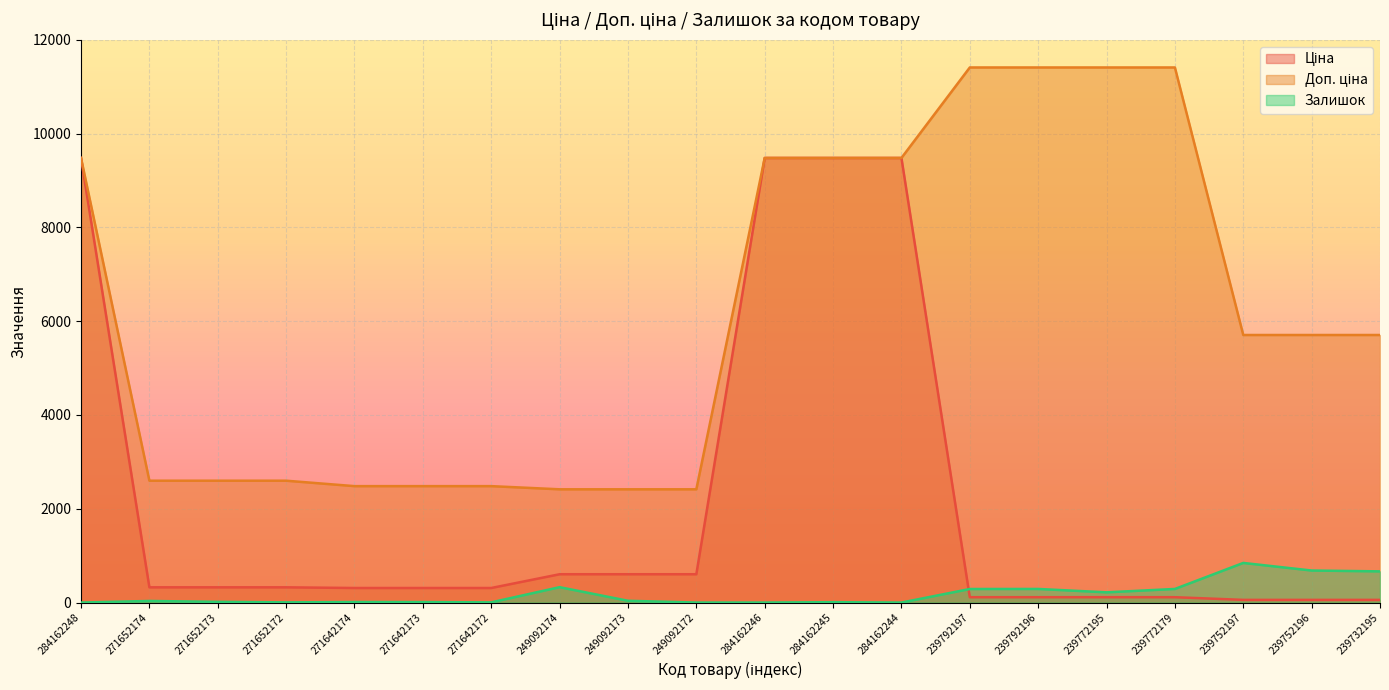

What is the difference between the maximum and minimum values in the Ціна series?

9423.0